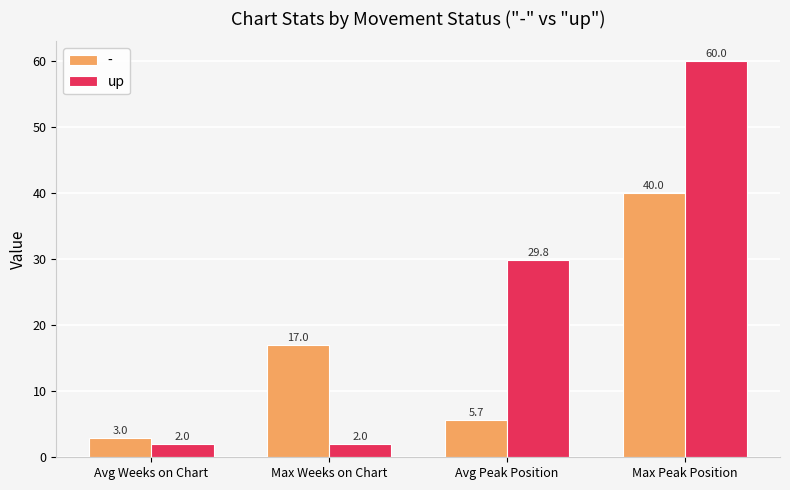

Rank the series by their maximum value, from lowest to highest.

-, up